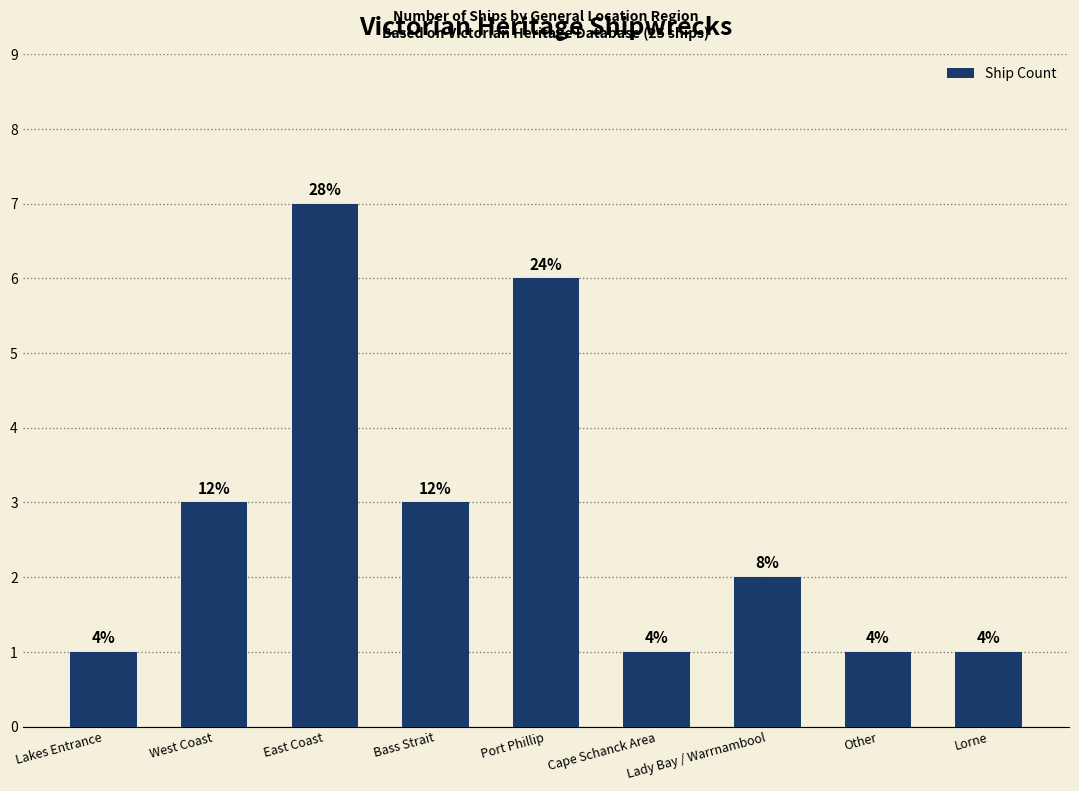

Are the bars horizontal?

No